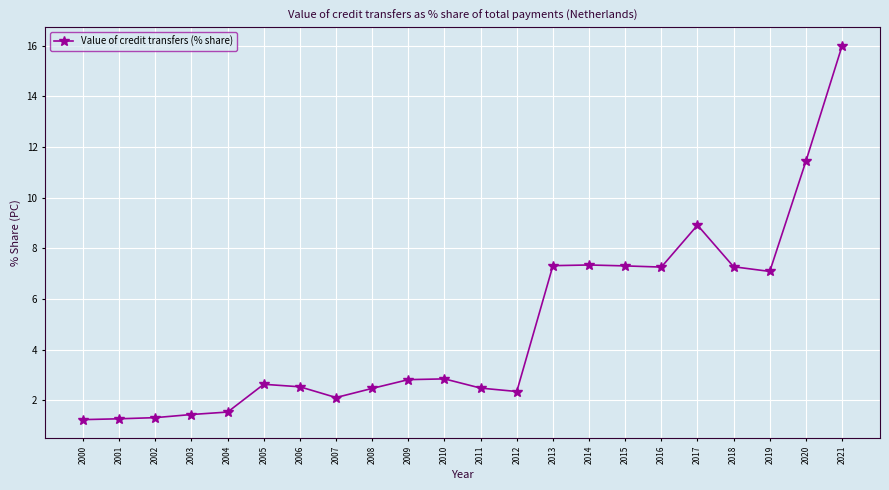

How many data points does each series have?

22